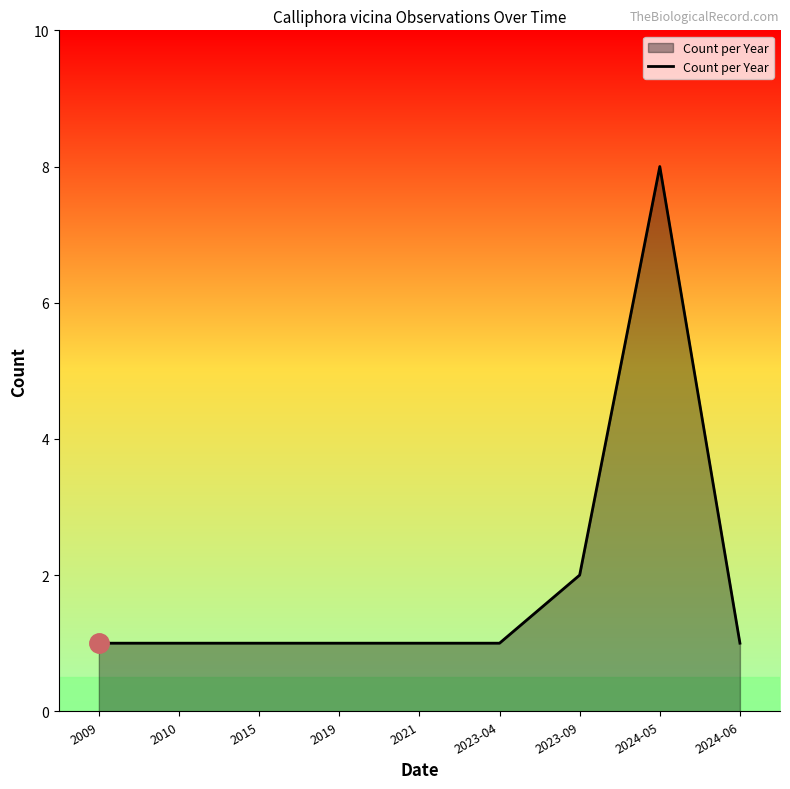

What is the difference between the maximum and minimum values?

7